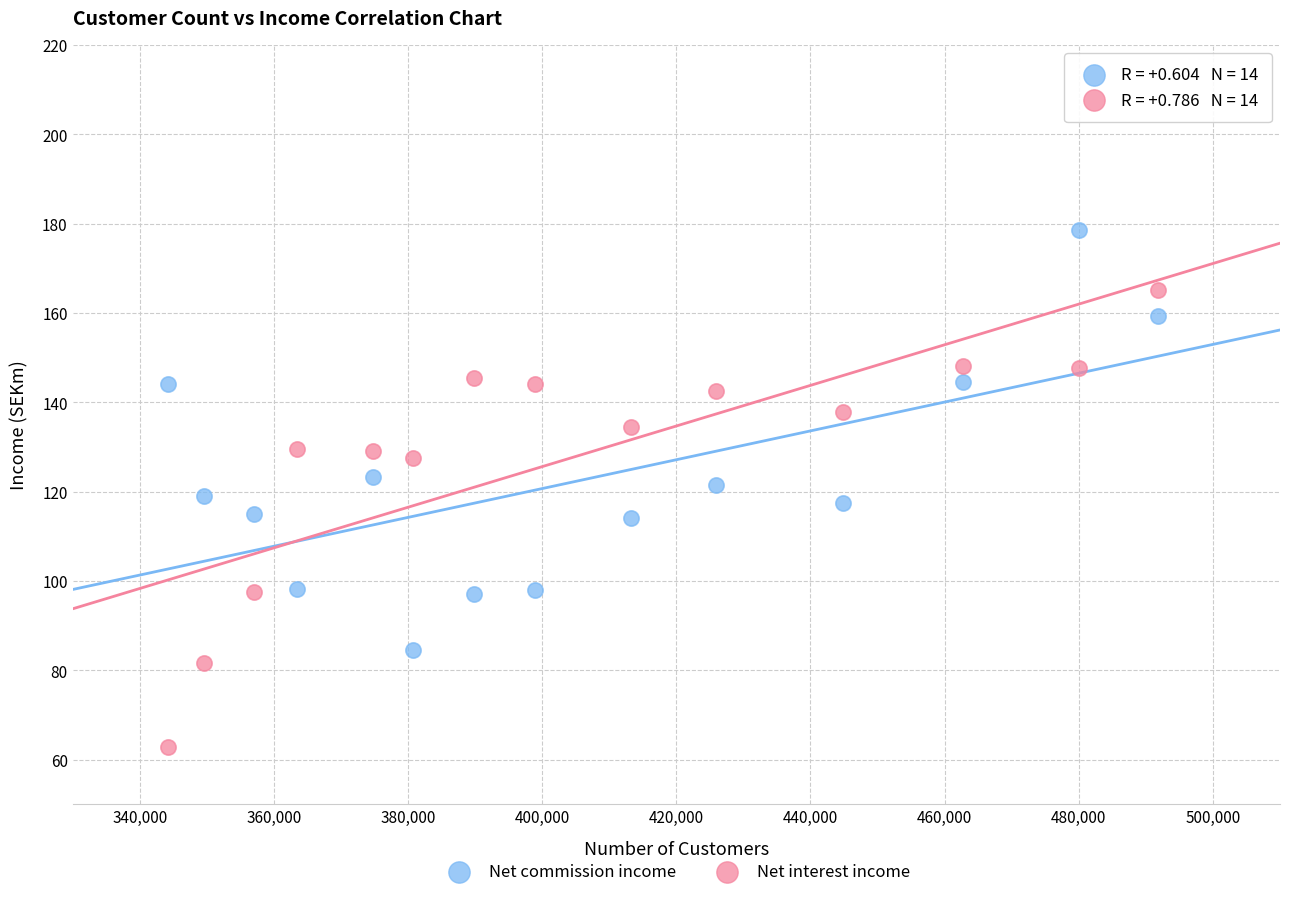

Across all data points, what is the range of X values (max minus min)?

147600.0